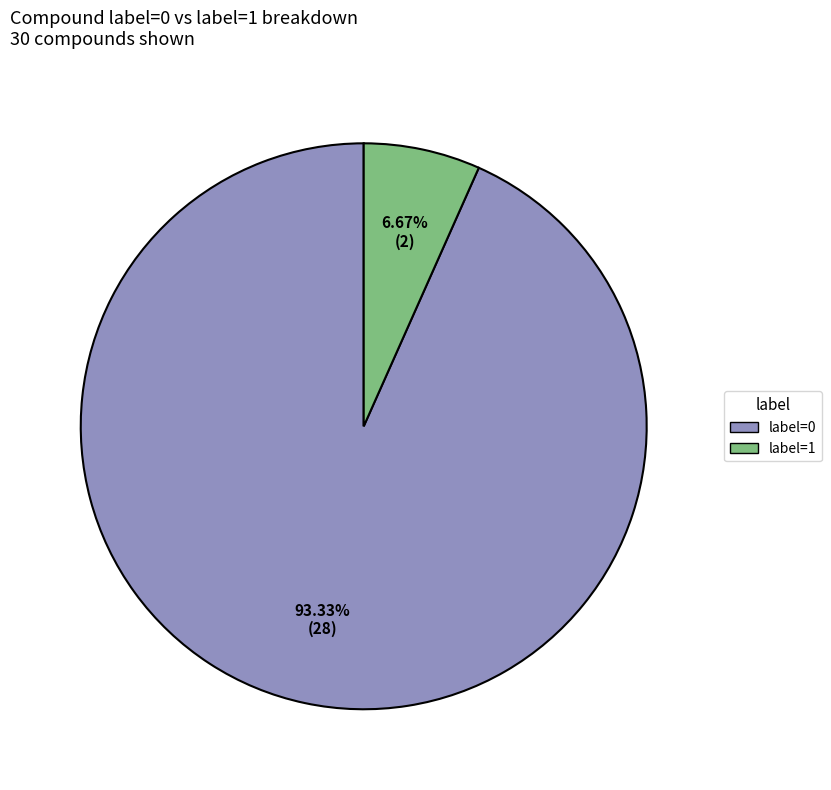

To the nearest percent, what is the average slice percentage?

50%